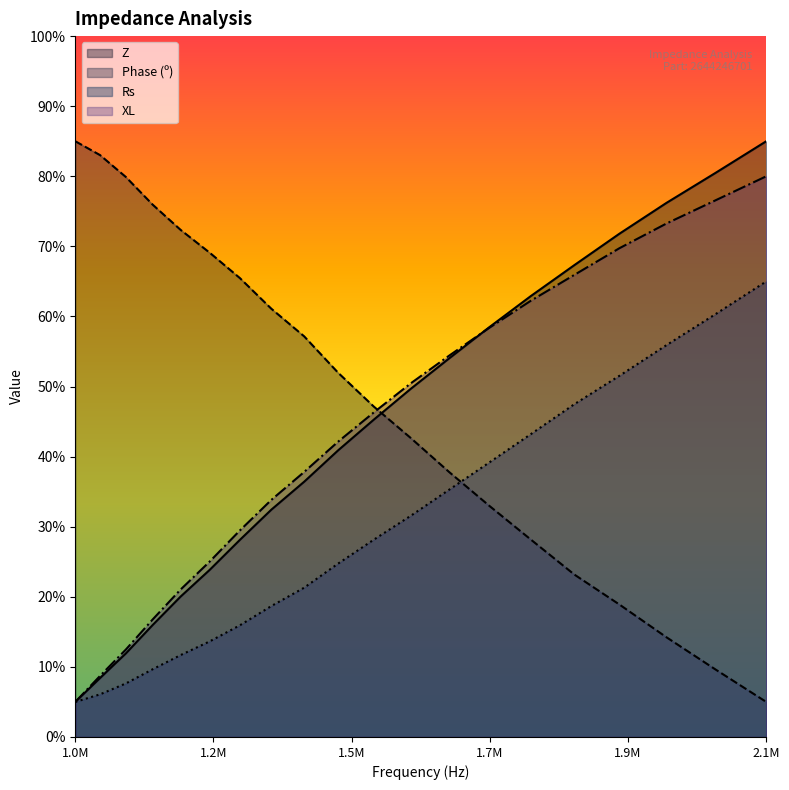

The value of XL at 1974946.369 is 48.5. True or false?

False